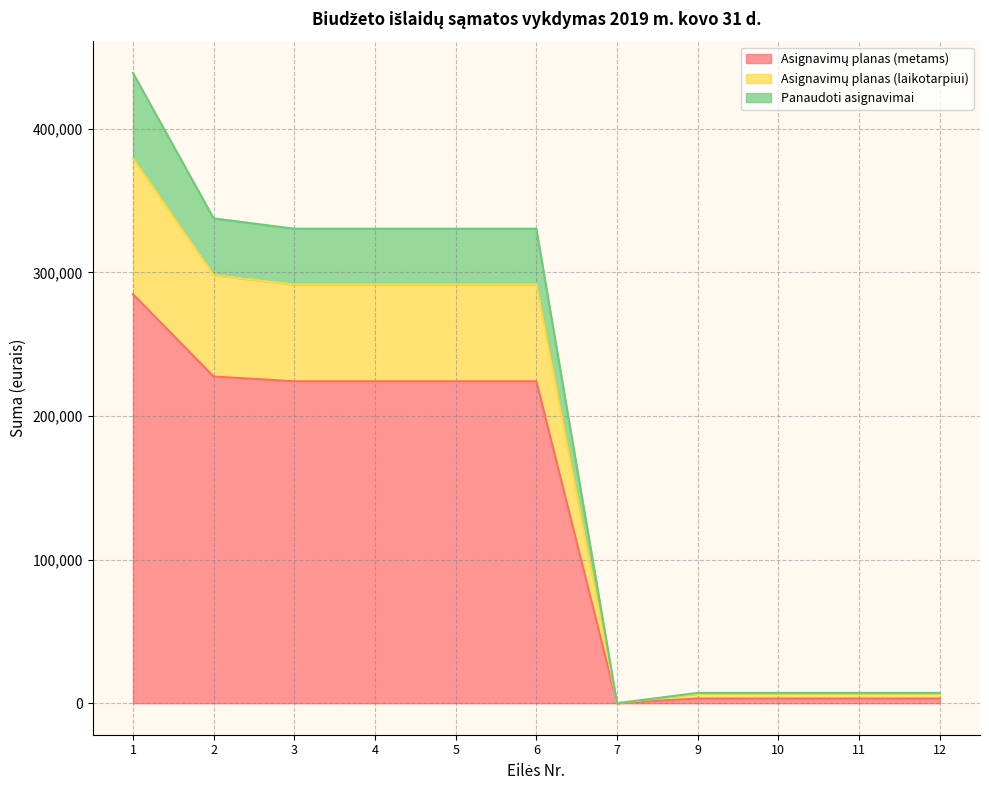

Where does the Panaudoti asignavimai series first go above 291500?

1